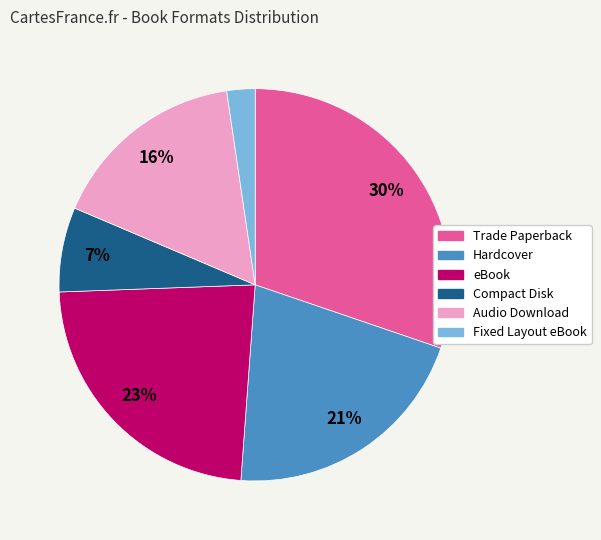

How many slices are in this pie chart?

6